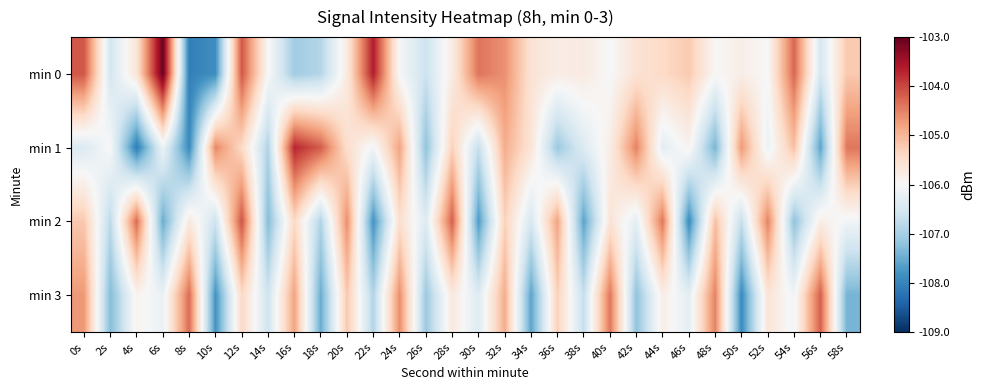

Reading left to right, transcribe all the data shown in this chart.

min 0: 0s=-104.1	2s=-106.5	4s=-105.6	6s=-103.1	8s=-108.1	10s=-107.9	12s=-104.1	14s=-106.0	16s=-107.1	18s=-106.9	20s=-105.7	22s=-103.6	24s=-106.0	26s=-106.6	28s=-105.8	30s=-104.4	32s=-104.6	34s=-105.6	36s=-105.8	38s=-105.7	40s=-106.0	42s=-105.6	44s=-105.4	46s=-105.2	48s=-106.0	50s=-105.8	52s=-106.0	54s=-104.3	56s=-106.5	58s=-105.2
min 1: 0s=-106.4	2s=-106.0	4s=-108.1	6s=-106.2	8s=-107.9	10s=-104.5	12s=-105.4	14s=-106.9	16s=-103.7	18s=-104.2	20s=-105.5	22s=-106.1	24s=-104.8	26s=-107.2	28s=-105.3	30s=-106.7	32s=-104.9	34s=-105.6	36s=-107.1	38s=-106.4	40s=-105.8	42s=-104.5	44s=-106.3	46s=-105.9	48s=-107.4	50s=-104.7	52s=-106.2	54s=-105.1	56s=-107.6	58s=-104.4
min 2: 0s=-105.2	2s=-106.8	4s=-104.3	6s=-107.5	8s=-105.7	10s=-106.6	12s=-104.1	14s=-107.3	16s=-105.4	18s=-106.9	20s=-104.6	22s=-107.8	24s=-105.5	26s=-106.4	28s=-104.2	30s=-107.7	32s=-105.3	34s=-106.5	36s=-104.8	38s=-107.6	40s=-105.6	42s=-106.3	44s=-104.4	46s=-107.9	48s=-105.1	50s=-106.7	52s=-104.5	54s=-107.2	56s=-105.8	58s=-106.1
min 3: 0s=-104.7	2s=-107.3	4s=-105.9	6s=-106.2	8s=-104.3	10s=-107.8	12s=-105.4	14s=-106.6	16s=-104.8	18s=-107.5	20s=-105.2	22s=-106.9	24s=-104.6	26s=-107.1	28s=-105.7	30s=-106.4	32s=-104.9	34s=-107.6	36s=-105.3	38s=-106.7	40s=-104.4	42s=-107.2	44s=-105.8	46s=-106.3	48s=-104.5	50s=-107.9	52s=-105.6	54s=-106.1	56s=-104.2	58s=-107.4